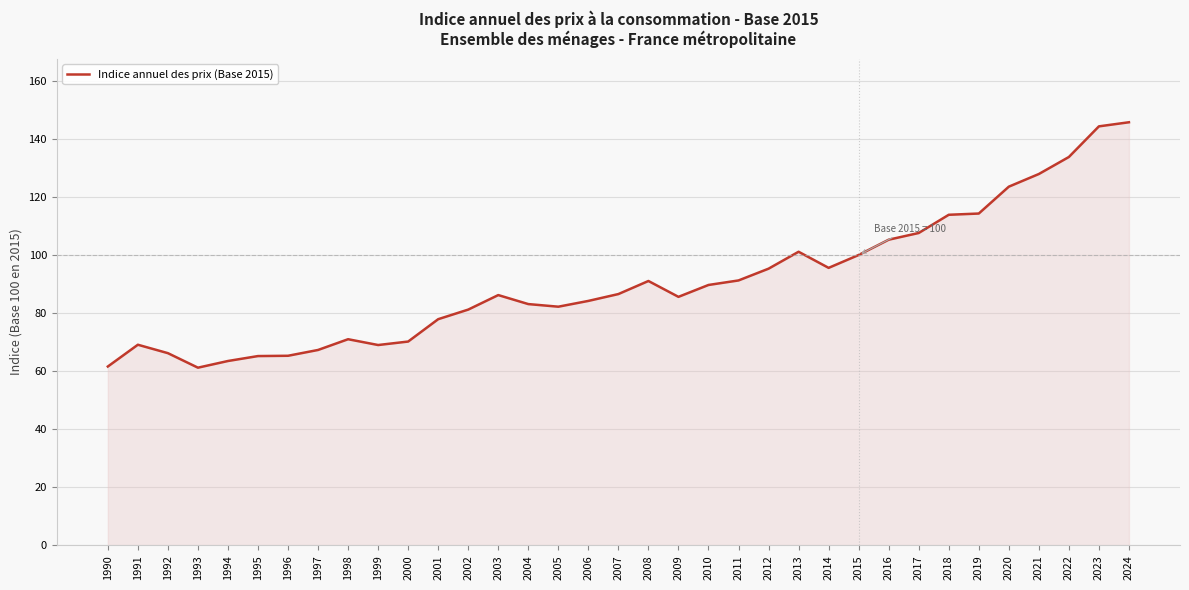

True or false: the data shows 145.7 at 2024.

True